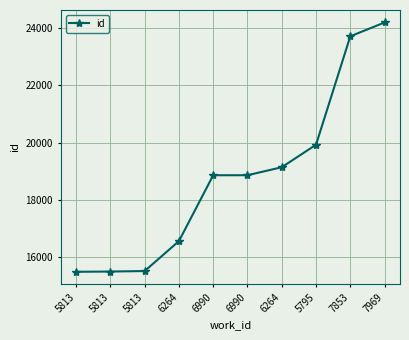

Approximately how many times larger is the value at 7853 compared to 5813?

1.5